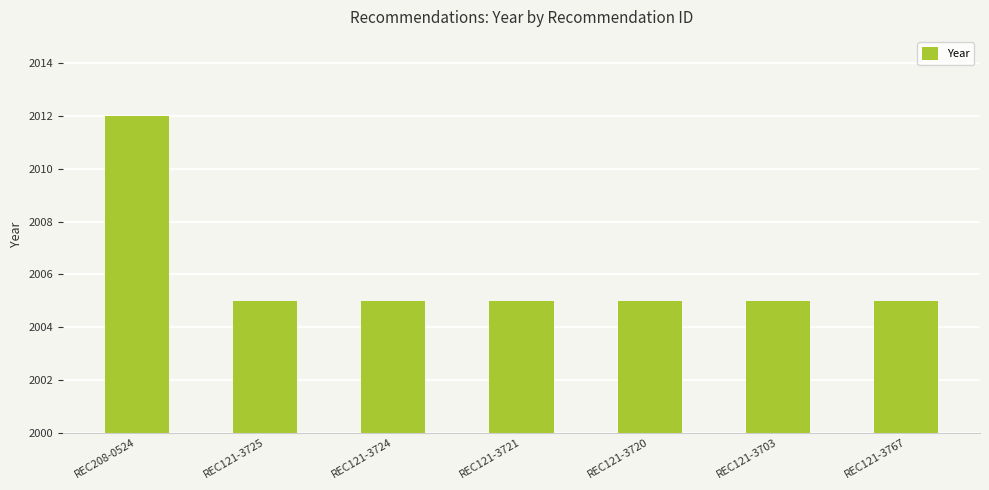

The value at REC121-3724 is 810. True or false?

False